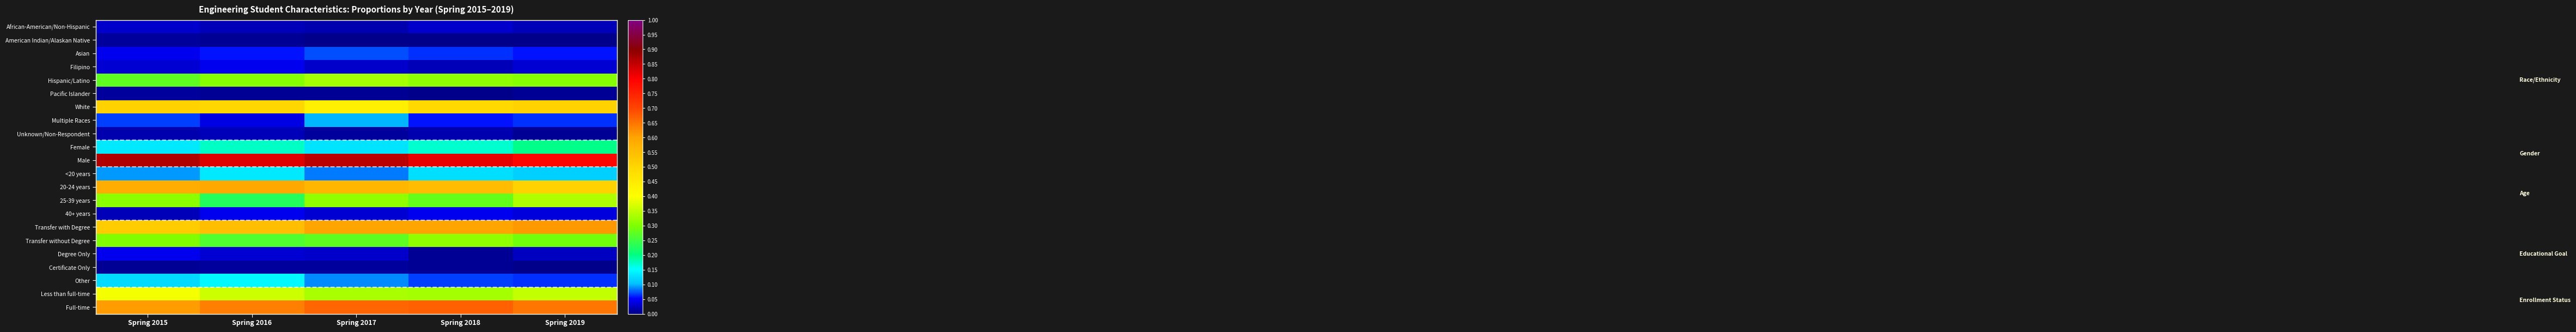

At how many categories does at least one series exceed 0?

5